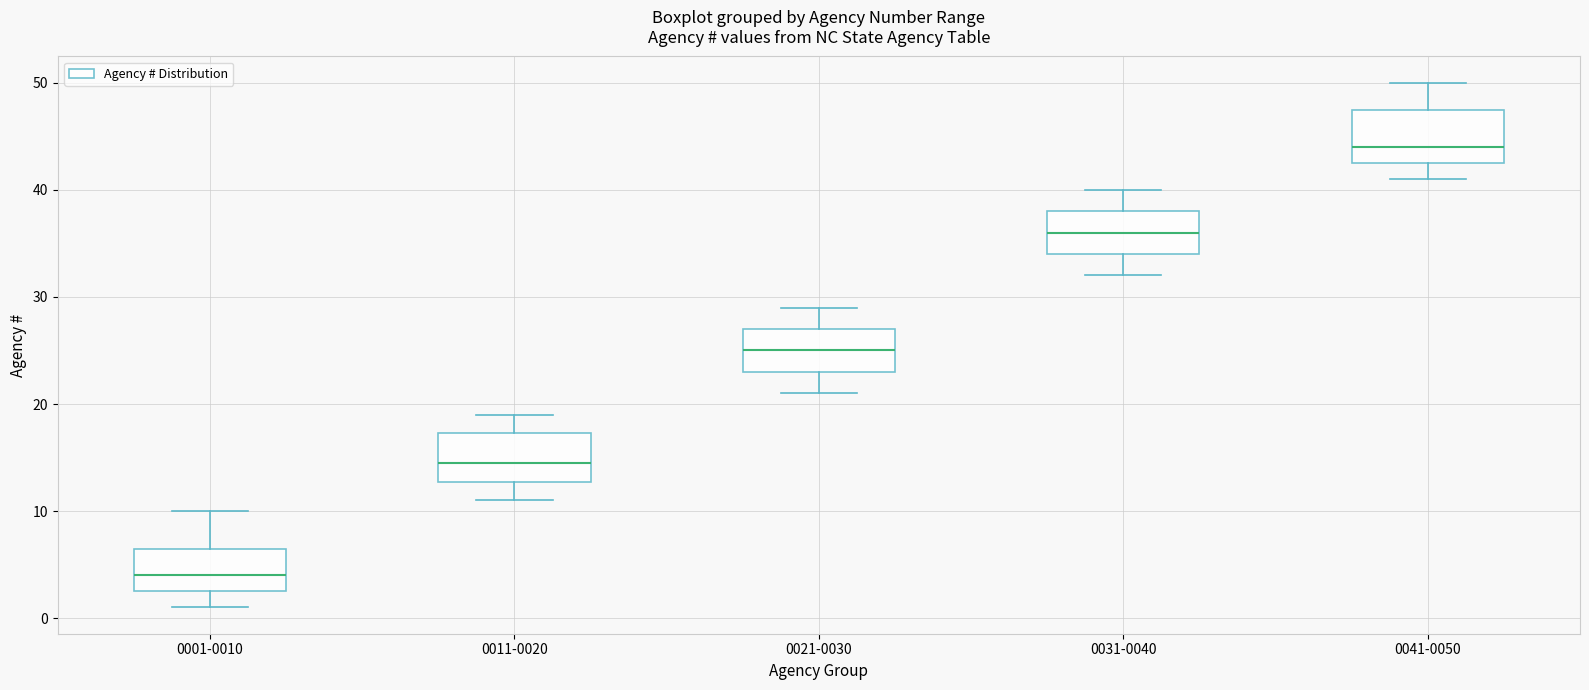

Which box's median line is the lowest?

0001-0010